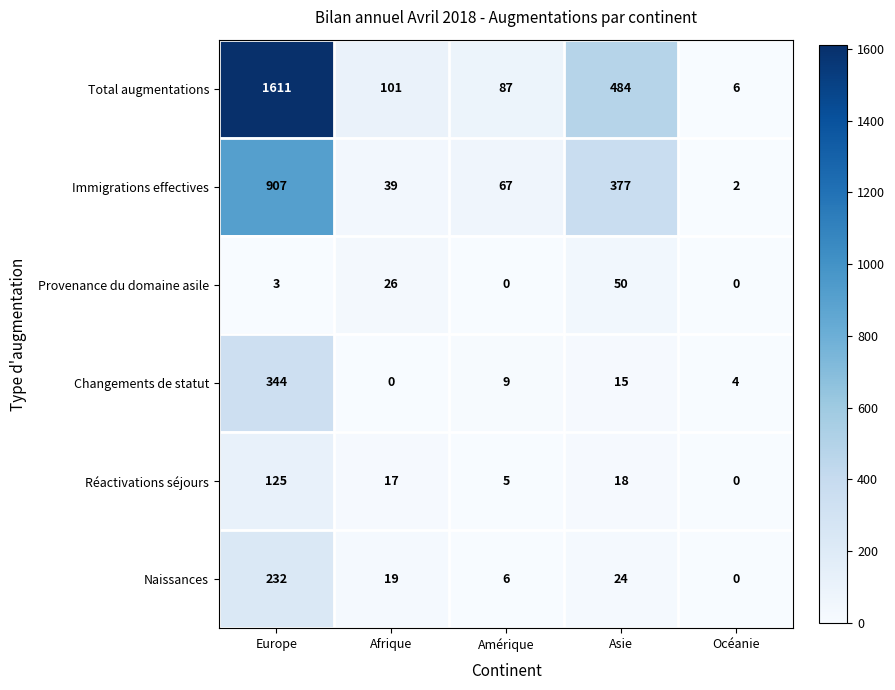

Reading right to left, extract all data points from this chart.

Total augmentations: Océanie=6	Asie=484	Amérique=87	Afrique=101	Europe=1611
Immigrations effectives: Océanie=2	Asie=377	Amérique=67	Afrique=39	Europe=907
Provenance du domaine asile: Océanie=0	Asie=50	Amérique=0	Afrique=26	Europe=3
Changements de statut: Océanie=4	Asie=15	Amérique=9	Afrique=0	Europe=344
Réactivations séjours: Océanie=0	Asie=18	Amérique=5	Afrique=17	Europe=125
Naissances: Océanie=0	Asie=24	Amérique=6	Afrique=19	Europe=232